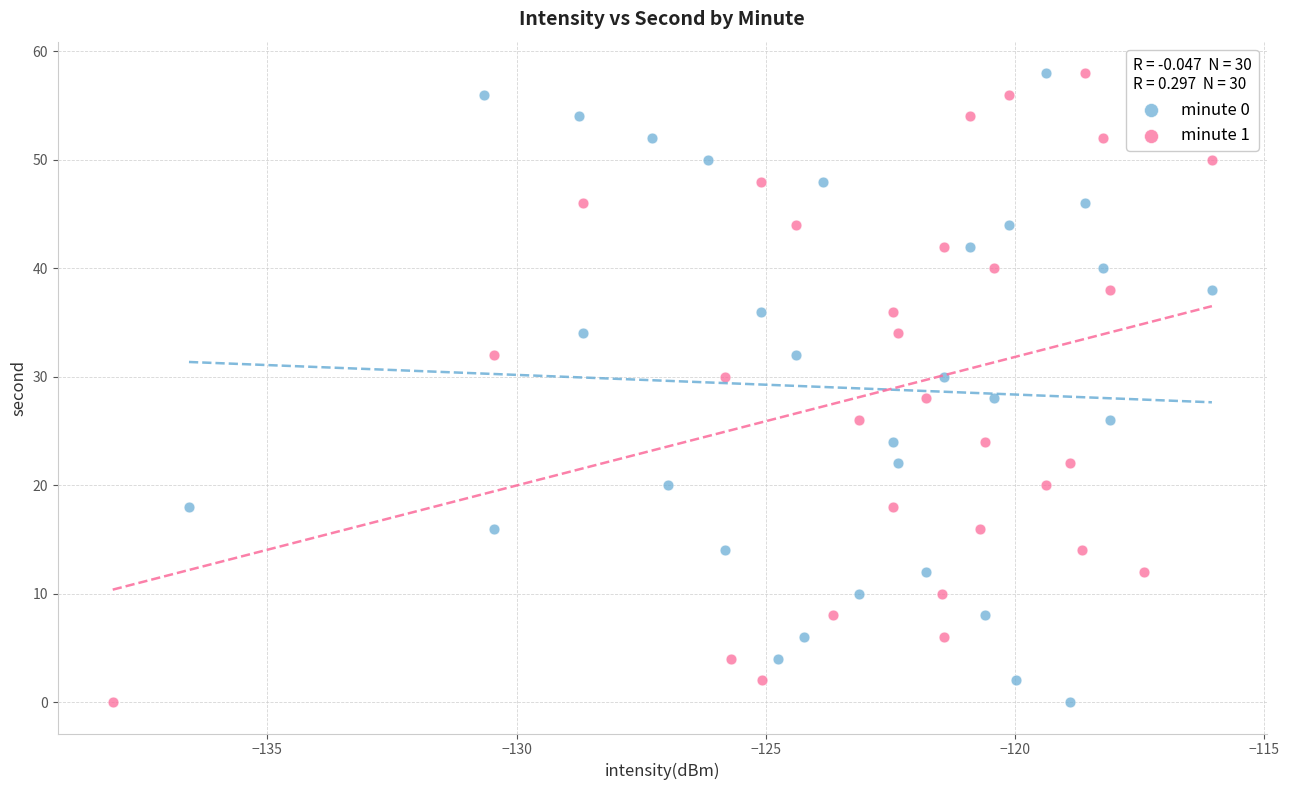

What are all the series names shown in the legend?

minute 0, minute 1